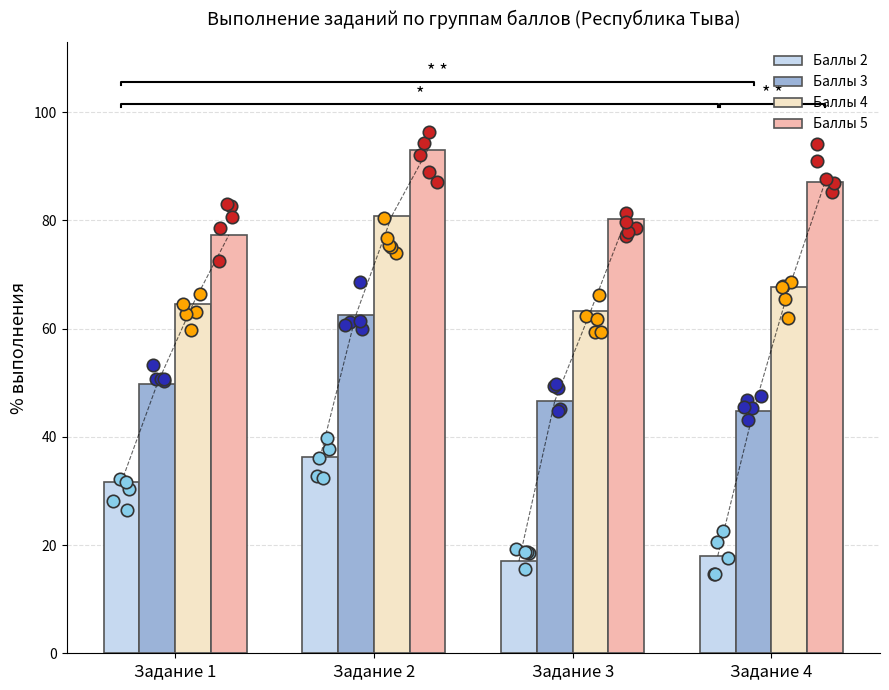

Which series has the largest Y range (max minus min)?

Баллы 2